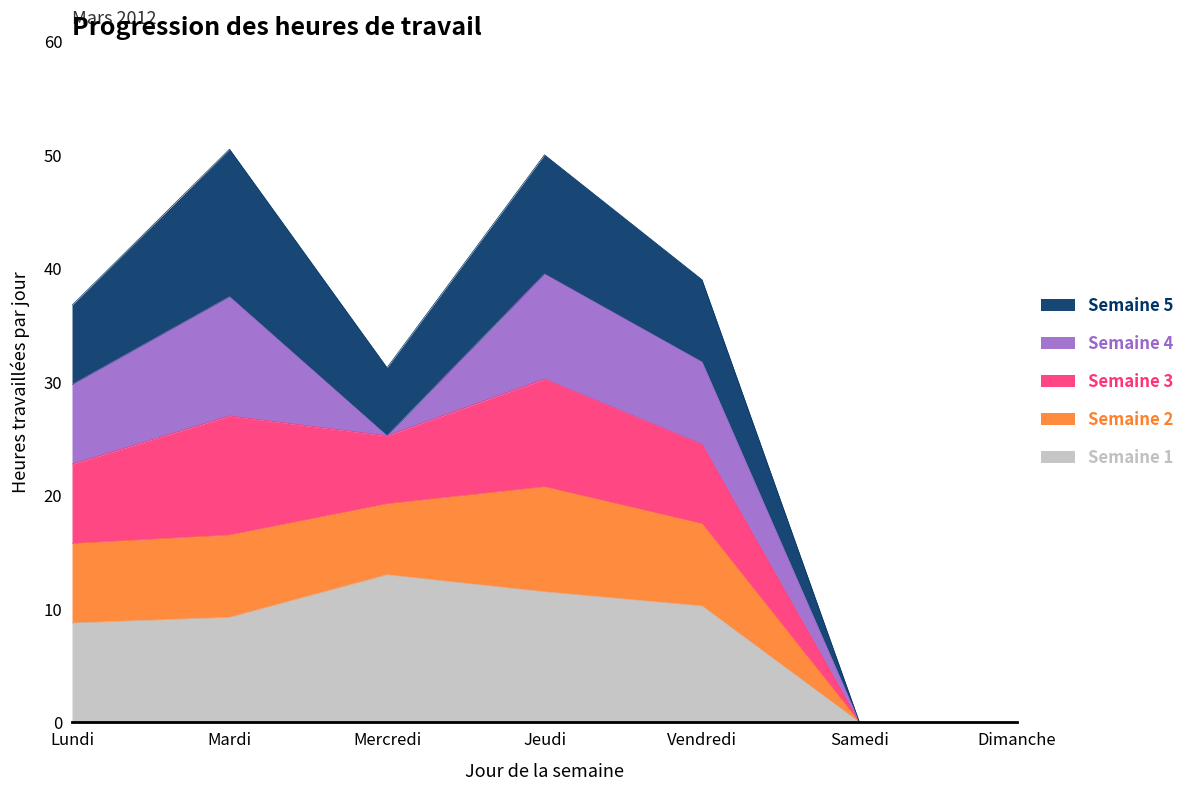

What is the maximum value for Semaine 1?

13.0